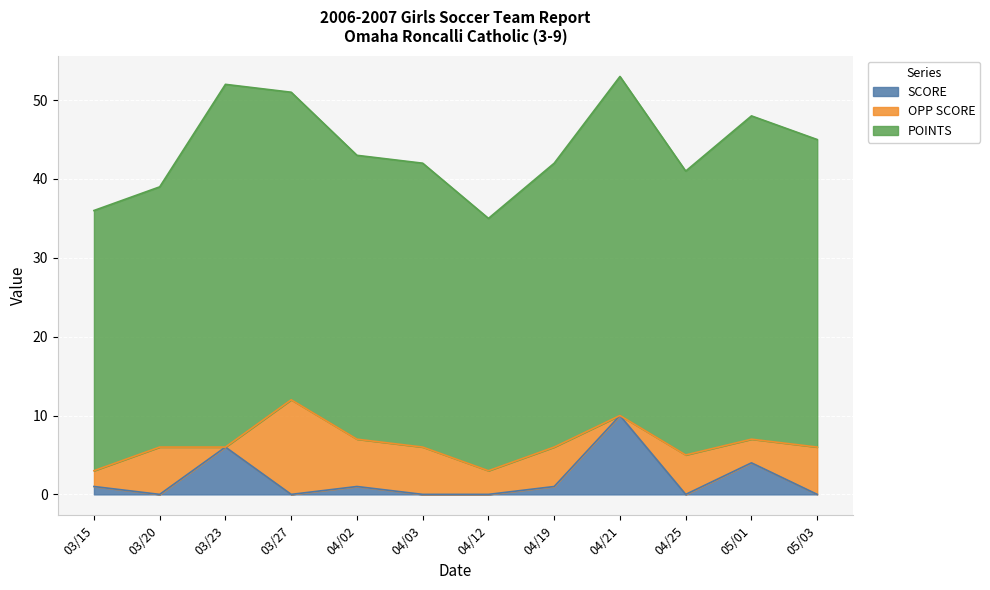

In SCORE, how many points are lower than both neighbors (excluding endpoints)?

3